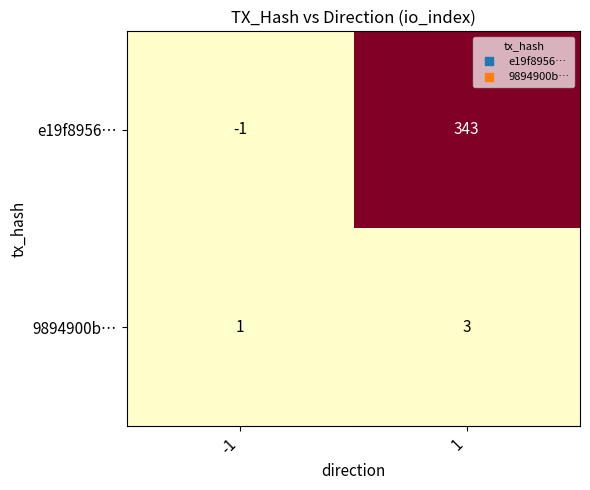

Which series has the largest total across all categories?

e19f8956…